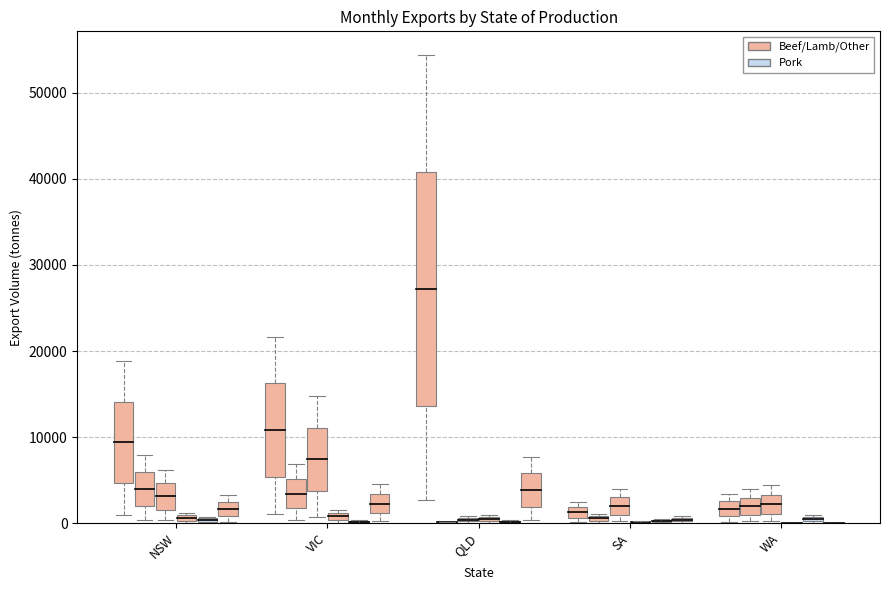

What is the difference between the highest and lowest values at WA?

2214.8